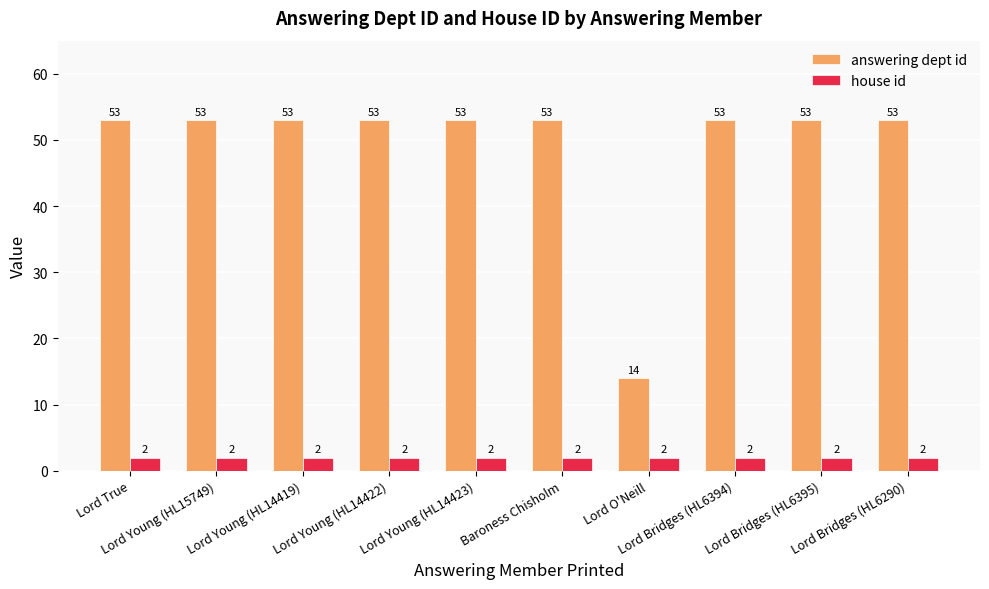

What is the sum of all house id values?

20